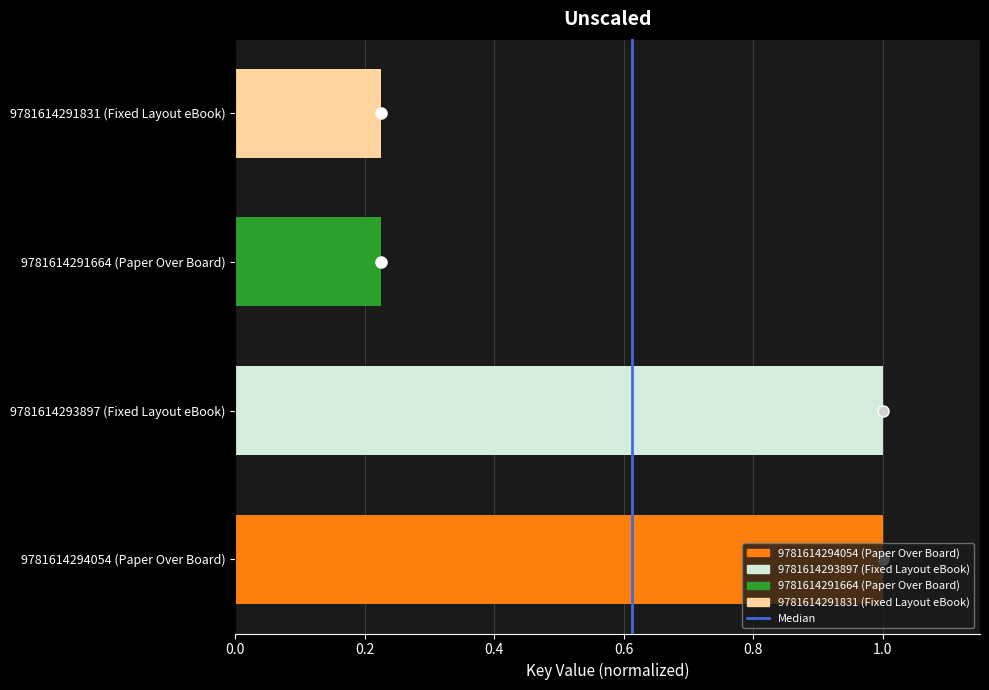

Are the bars horizontal?

Yes